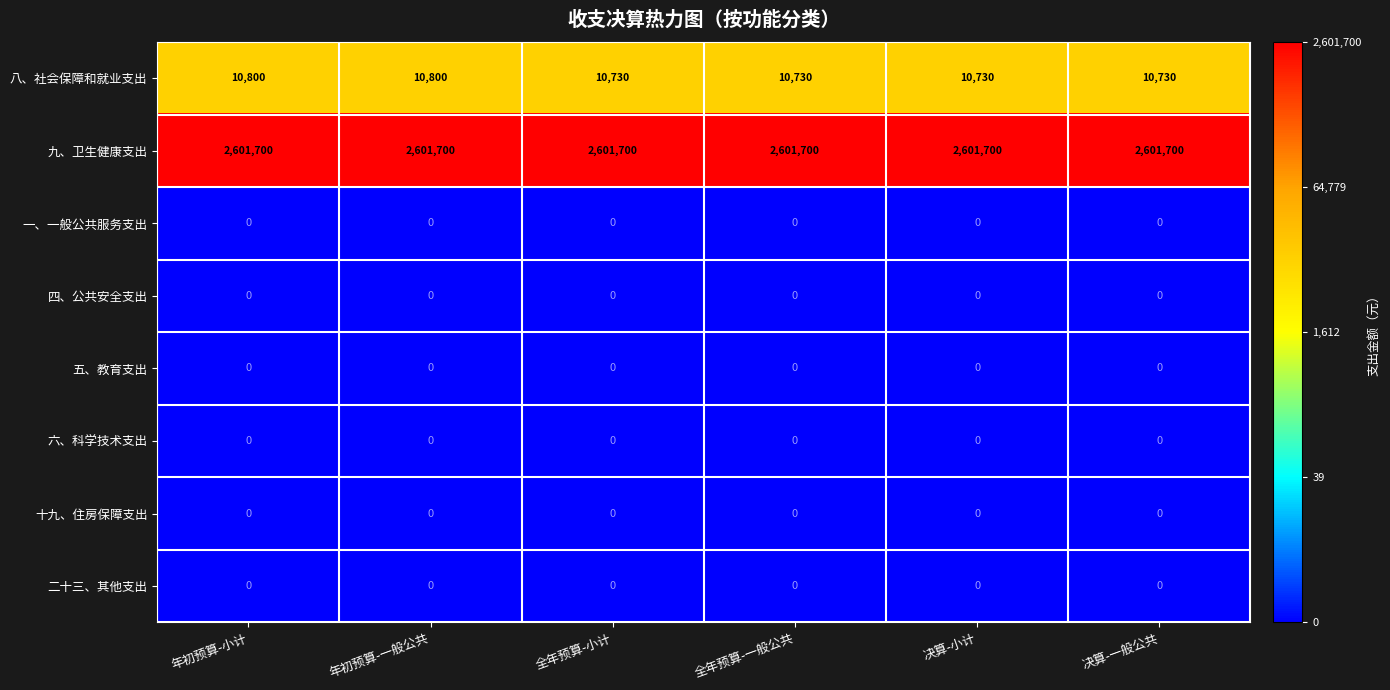

What is the difference between the maximum and second lowest values in the 八、社会保障和就业支出 series?

70